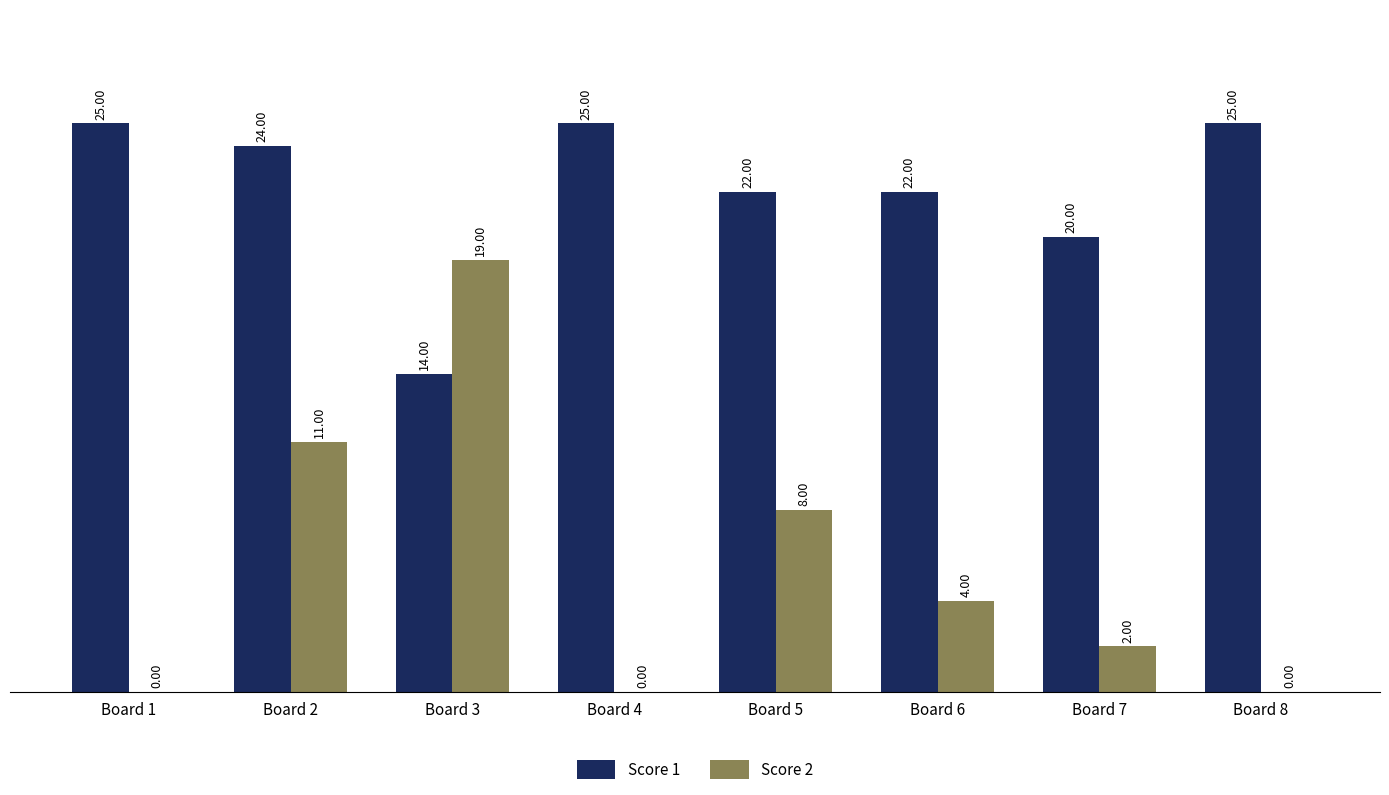

Does the chart contain stacked bars?

No